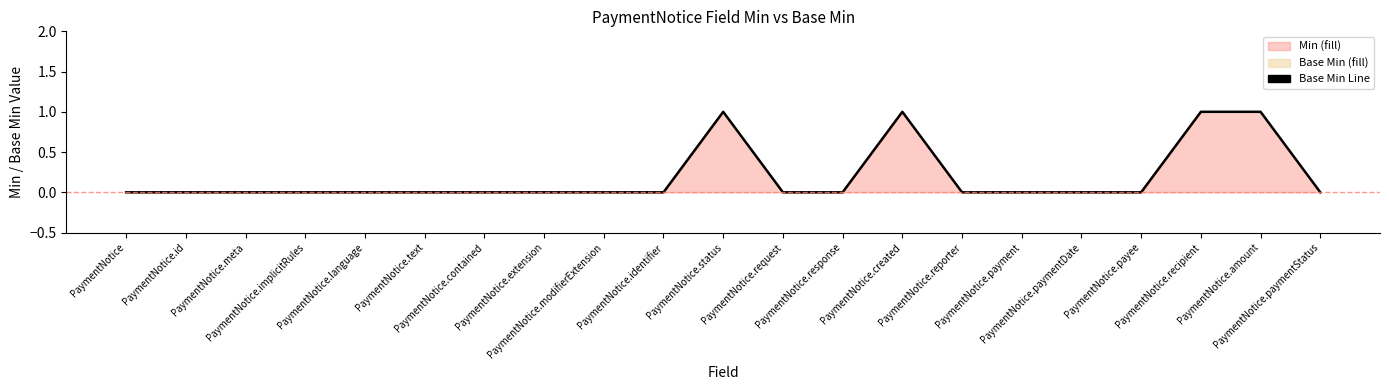

What is the label of the 2nd point from the right?

PaymentNotice.amount